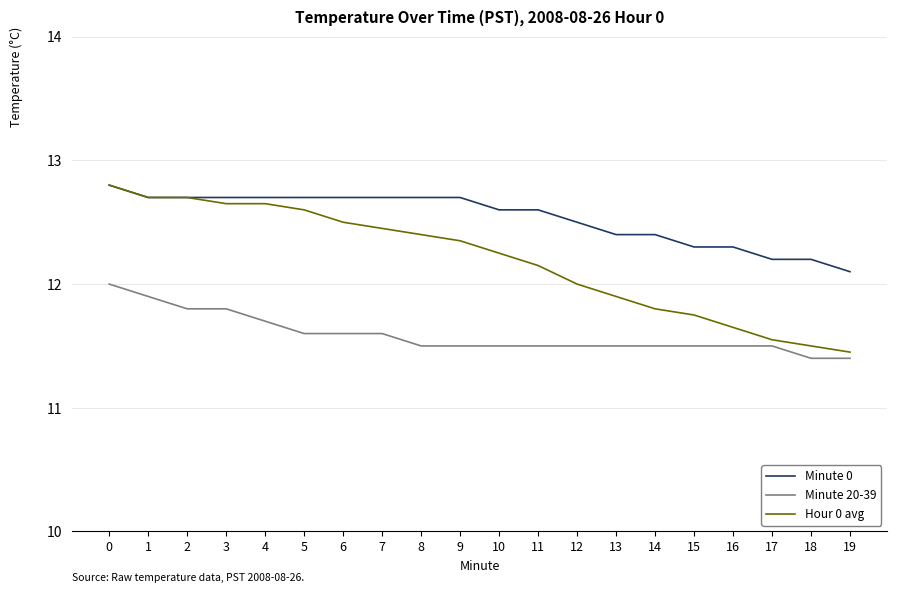

The Minute 0 series shows 12.1 at 19. True or false?

True